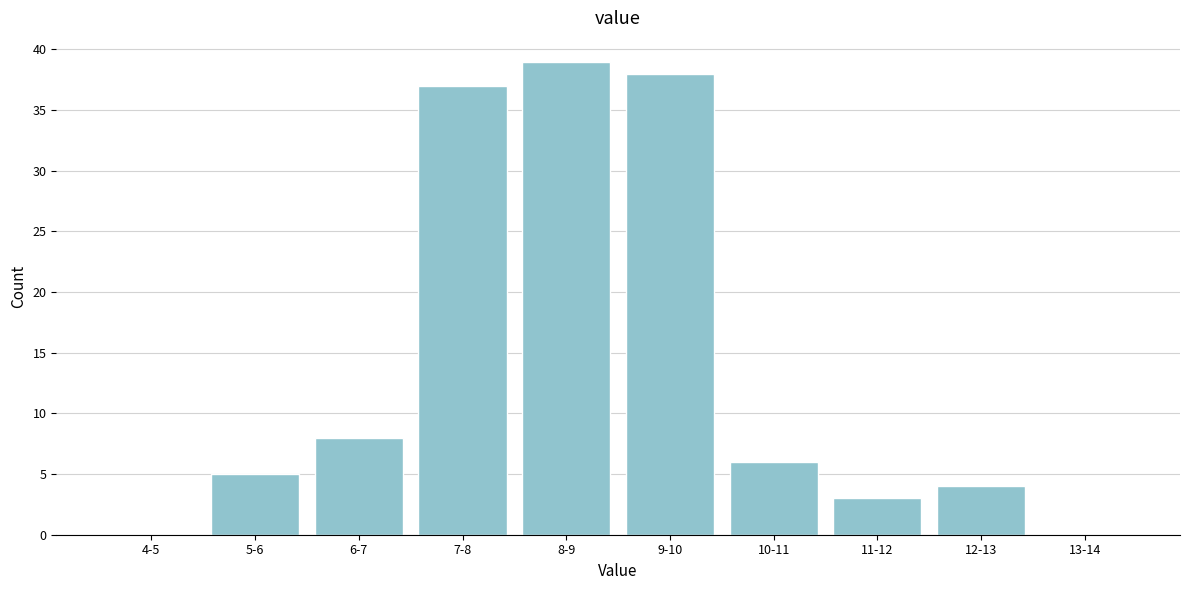

Reading left to right, transcribe all the data shown in this chart.

4-5=0	5-6=5	6-7=8	7-8=37	8-9=39	9-10=38	10-11=6	11-12=3	12-13=4	13-14=0